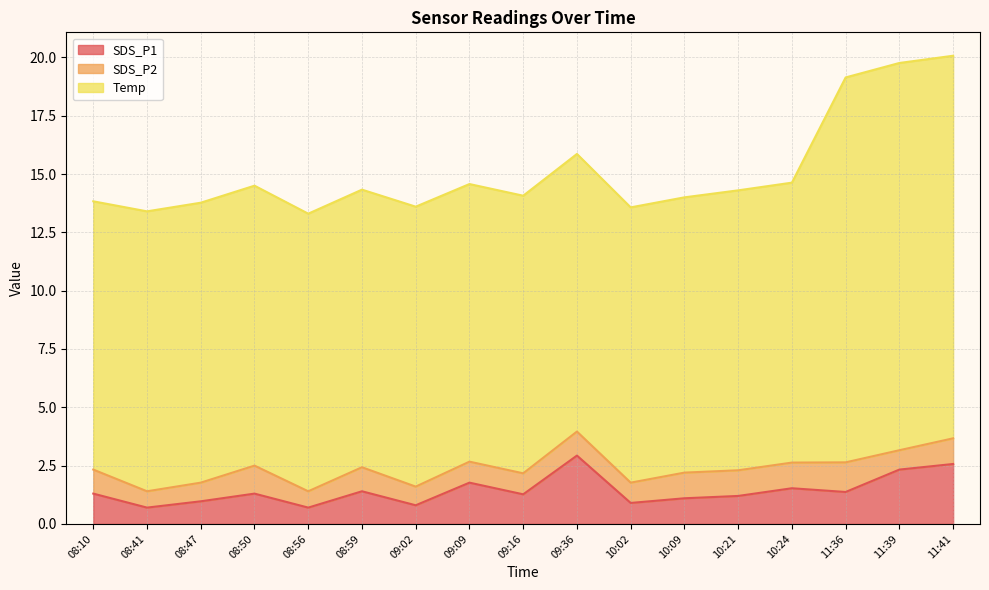

What is the maximum value for SDS_P1?

2.9